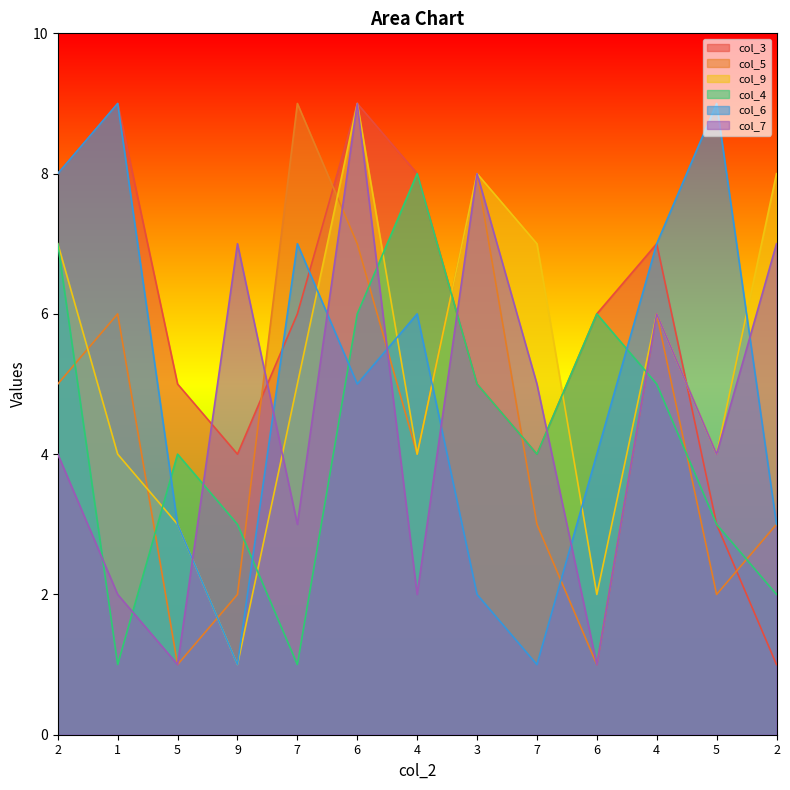

At which category does col_3 reach its first local valley?

9